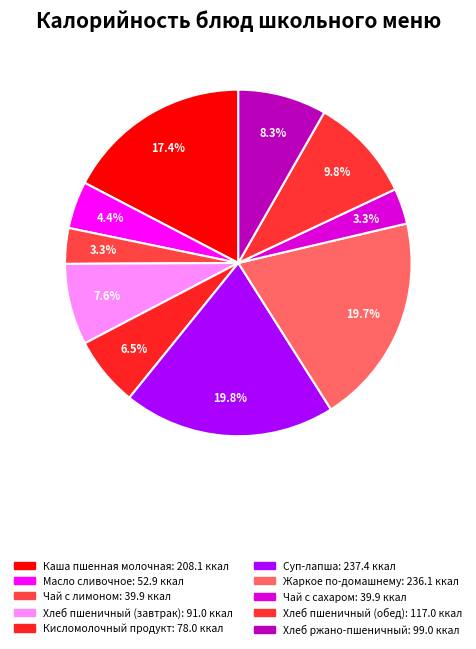

How many segments does this pie chart have?

10